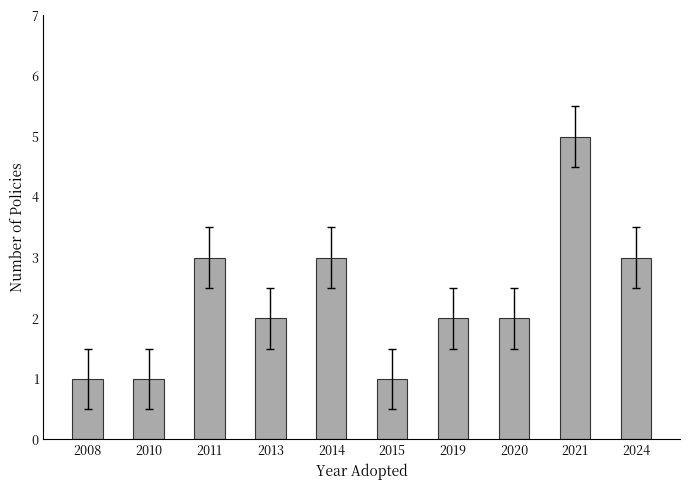

What is the average value?

2